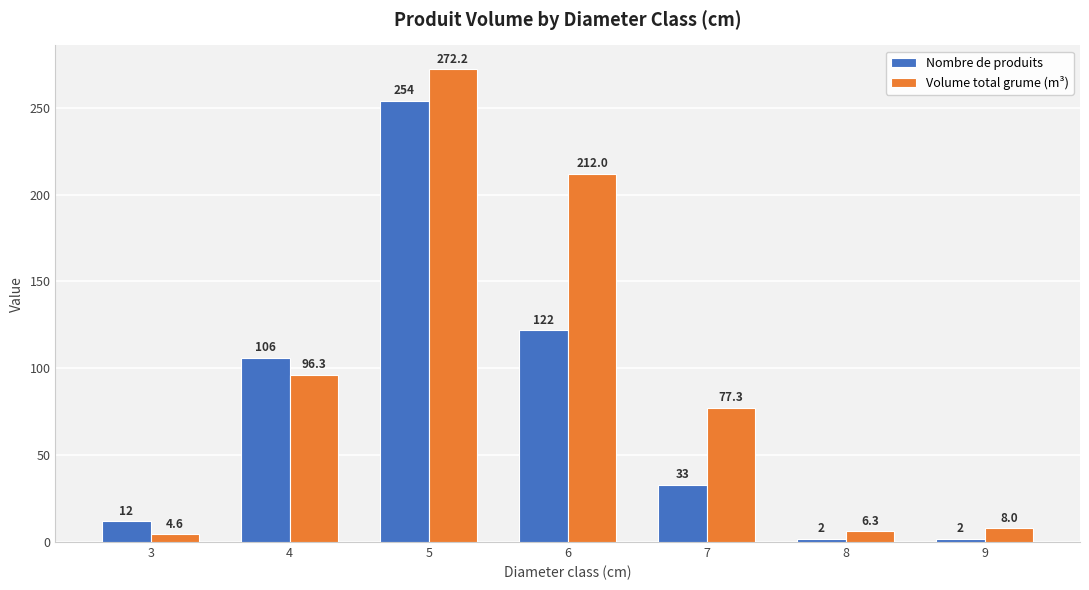

What is the difference between the second highest and minimum values in the Volume total grume (m³) series?

207.4